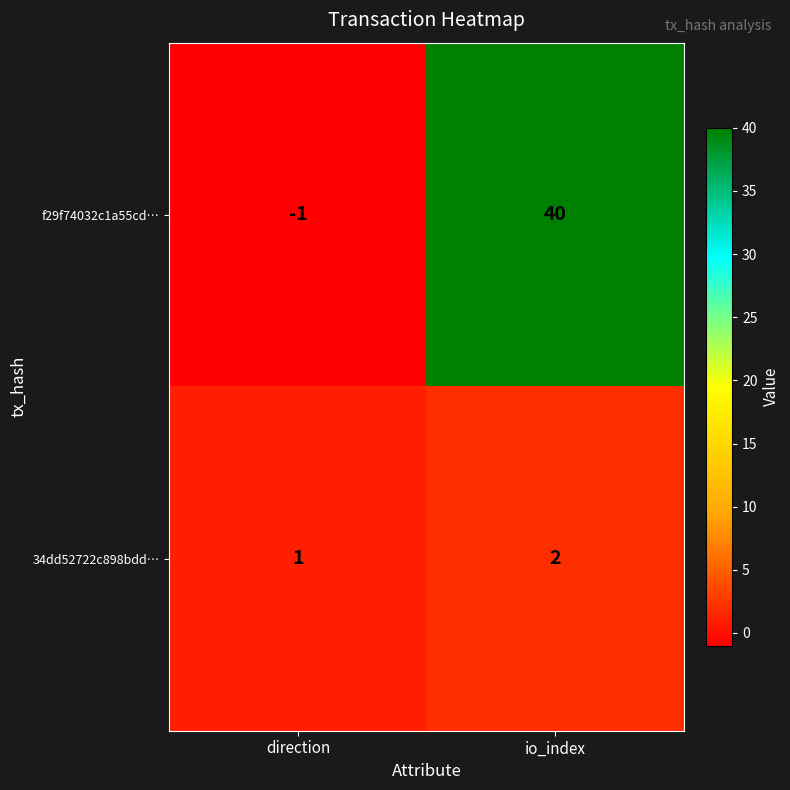

At how many categories does at least one series exceed 26?

1